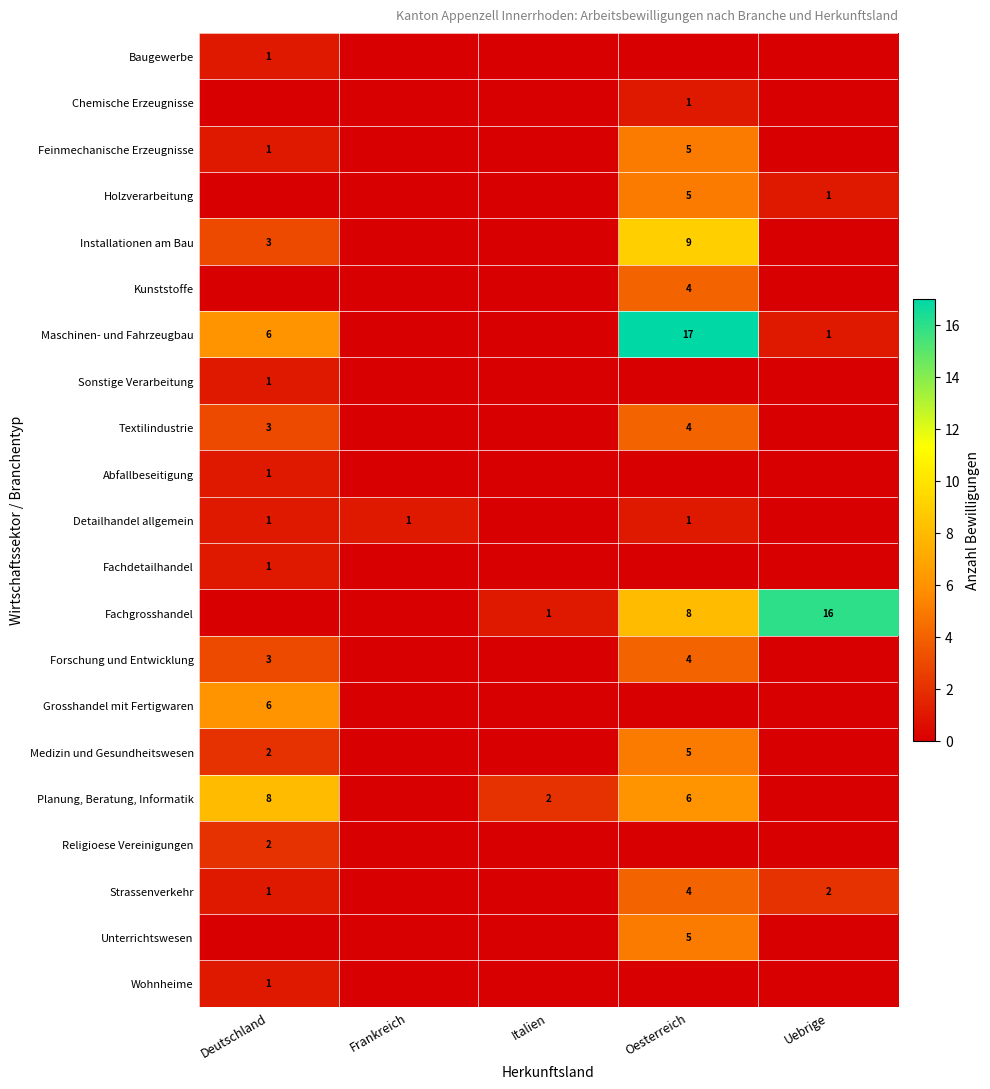

Which series changed the most between Oesterreich and Uebrige?

Maschinen- und Fahrzeugbau